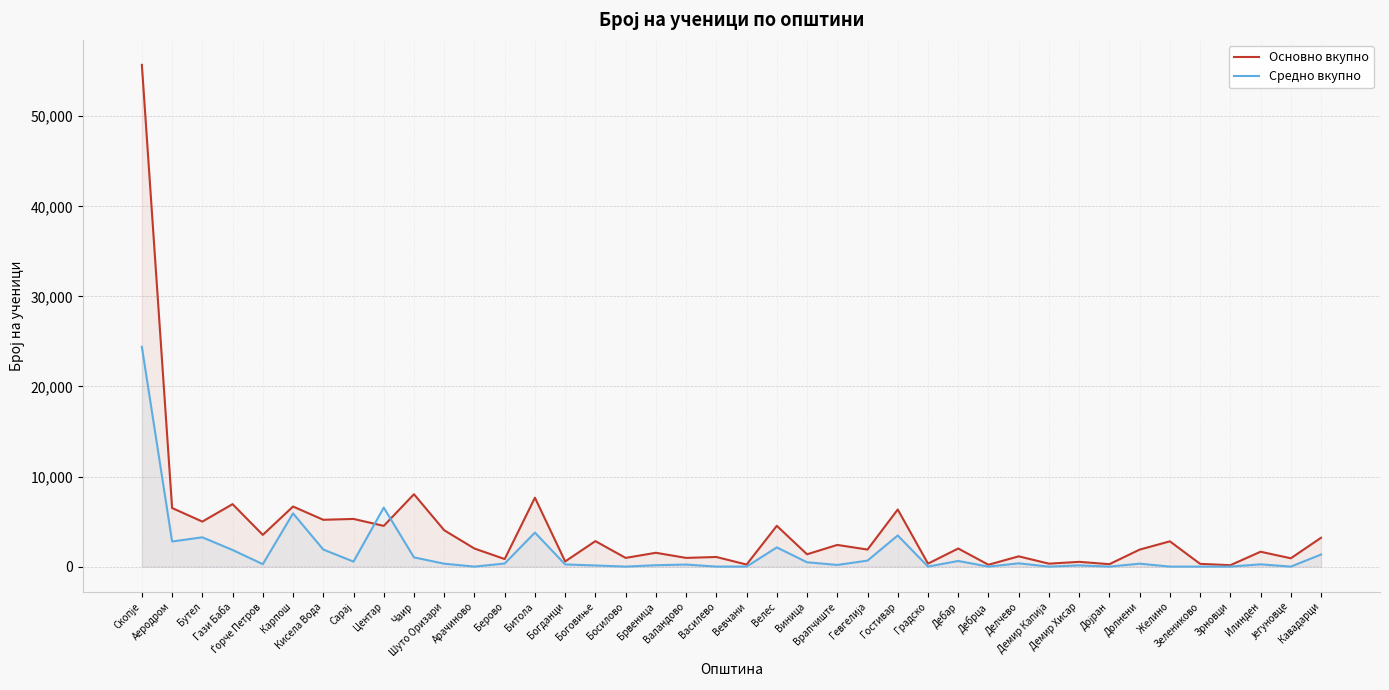

In Основно вкупно, how many points are lower than both neighbors (excluding endpoints)?

17